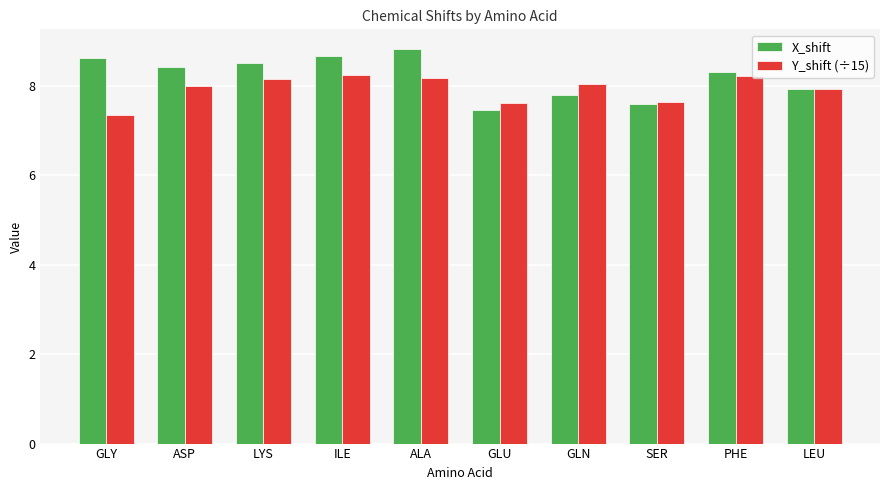

What is the value of the Y_shift (÷15) bar at the 2nd from the left?

8.0